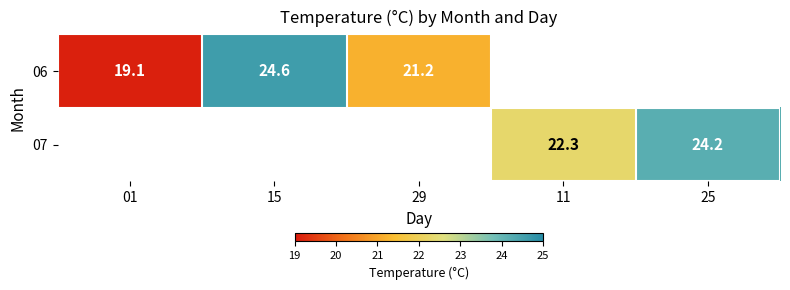

The 06 series shows 11.3 at 15. True or false?

False